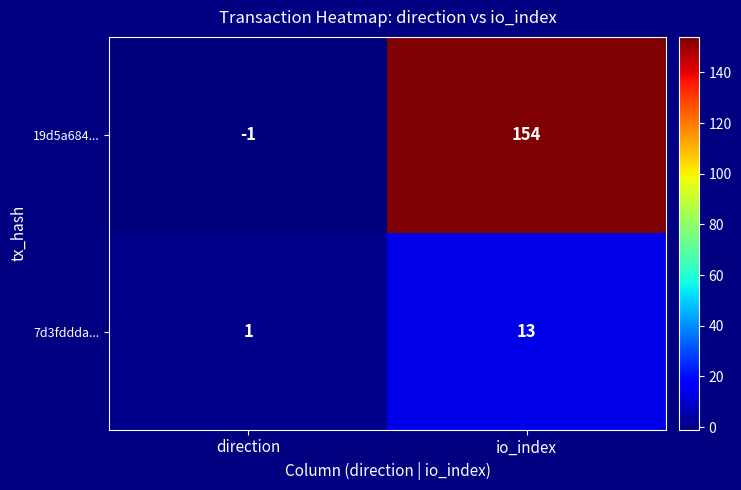

At which label is 19d5a684... closest to 76?

direction